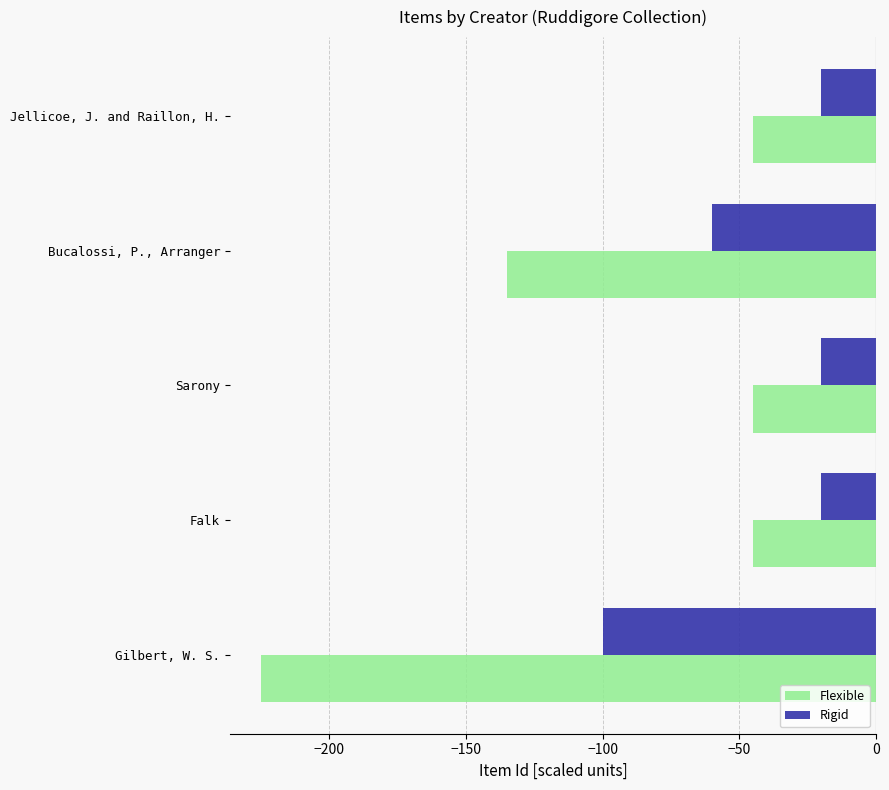

Is the value of Flexible at Gilbert, W. S. greater than the value of Rigid at Gilbert, W. S.?

No